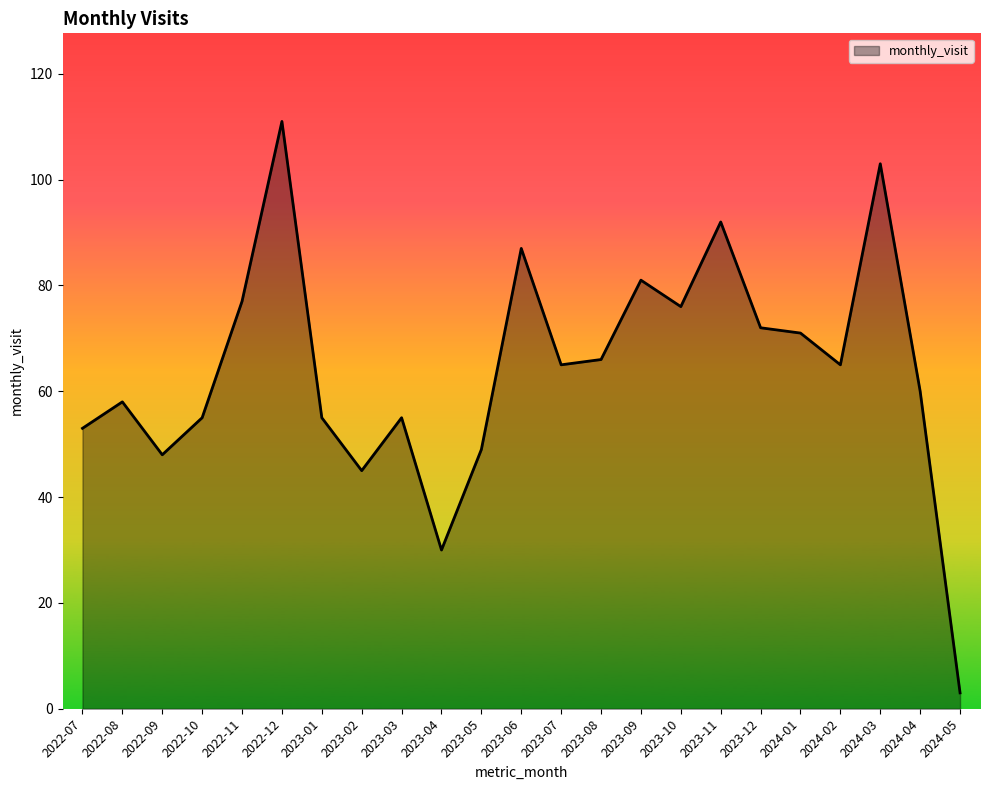

What position from the left is 2023-05?

11